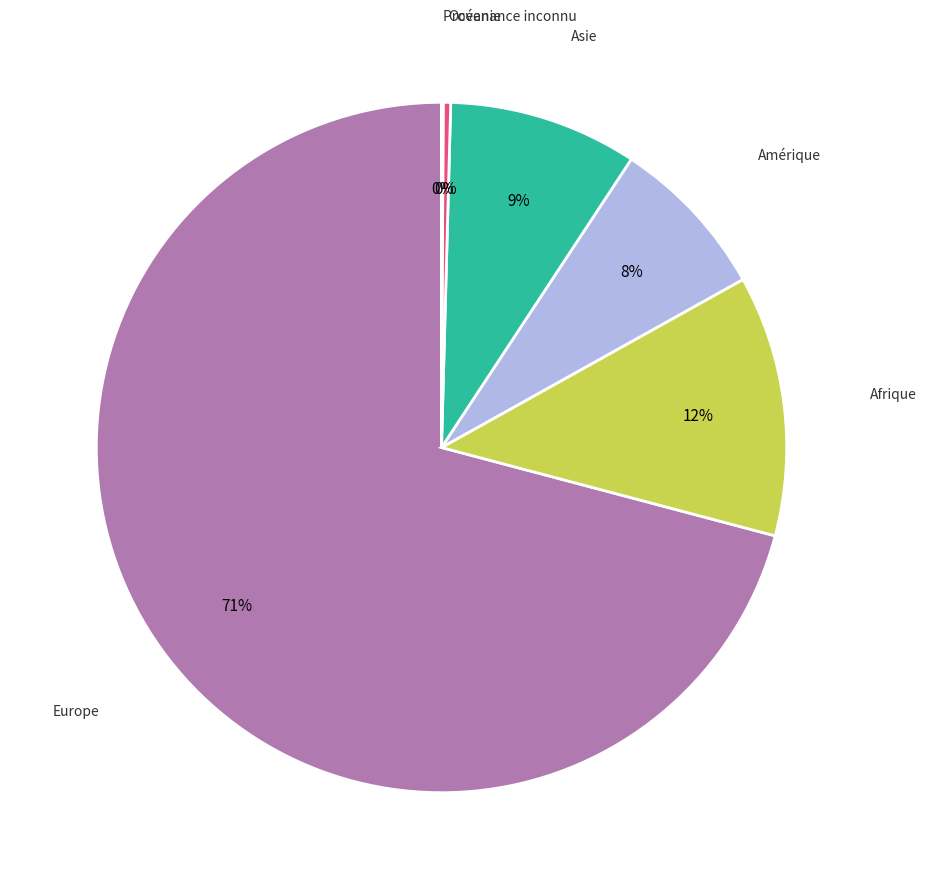

To the nearest percent, what is the difference between the largest and smallest slice percentages?

71%